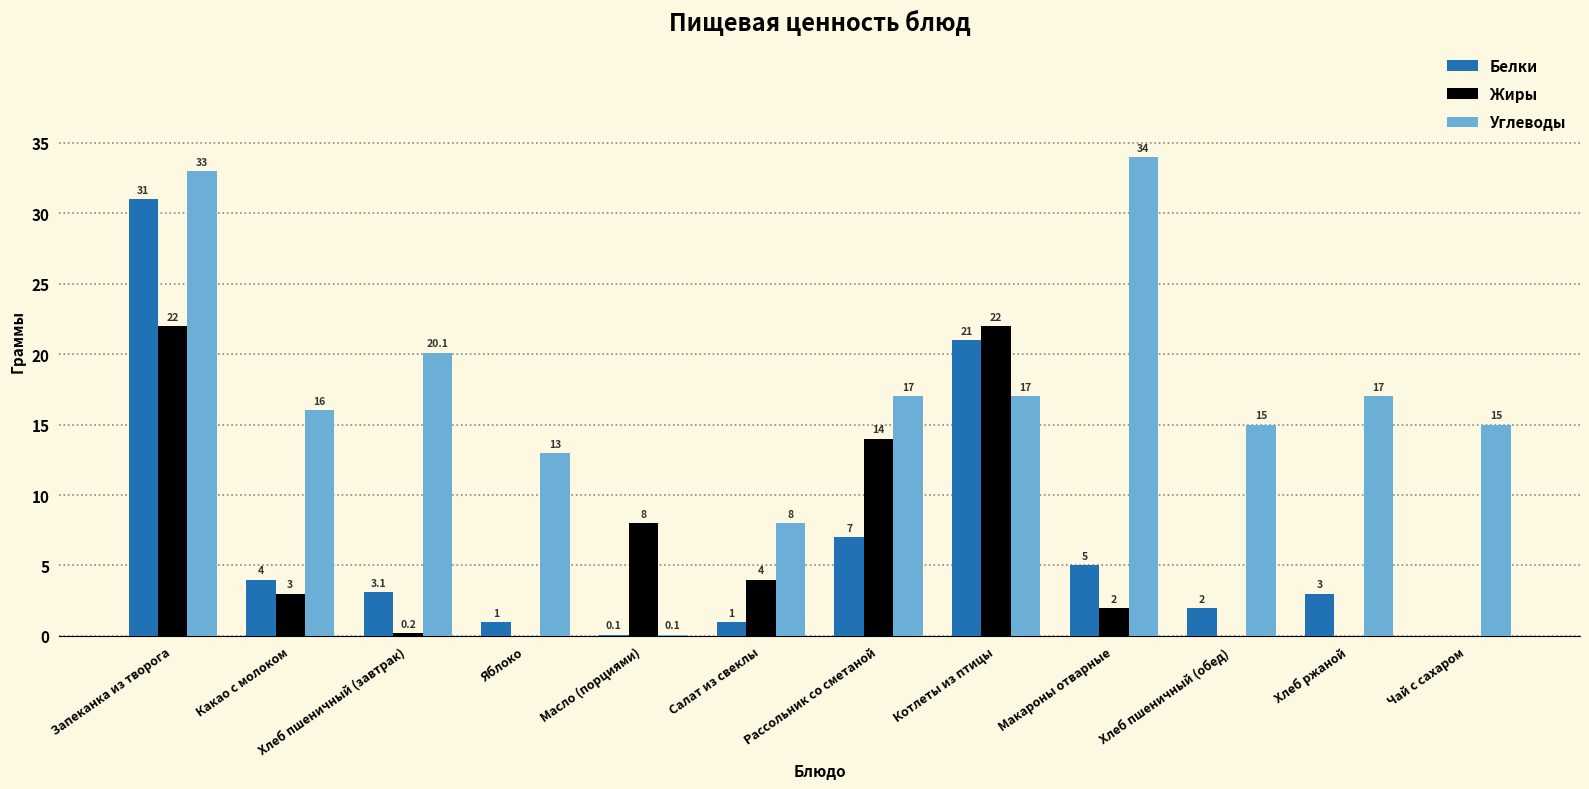

Where does the Углеводы series first go above 17?

Запеканка из творога